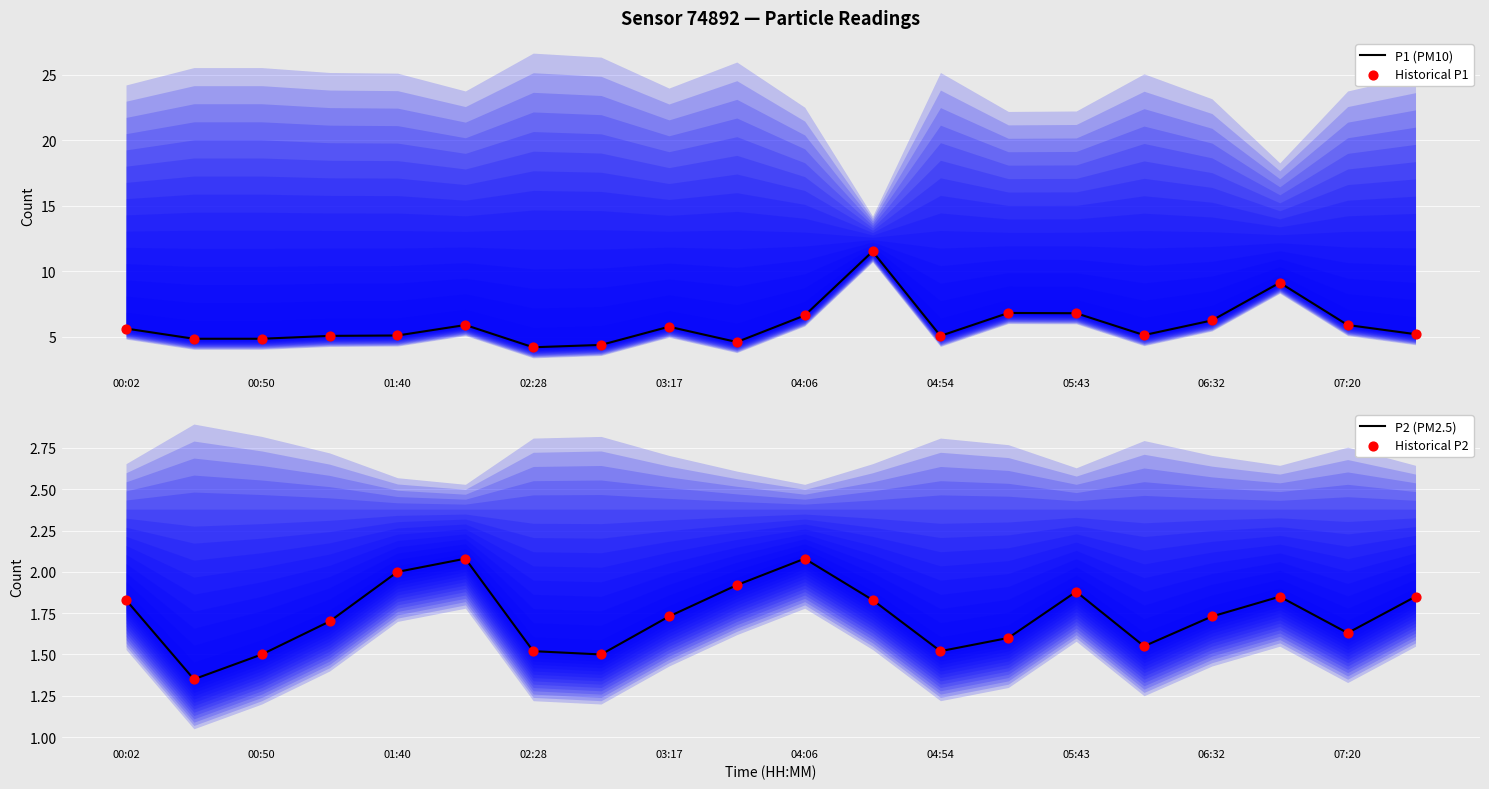

Which series contains the lowest Y value?

P2 (PM2.5)